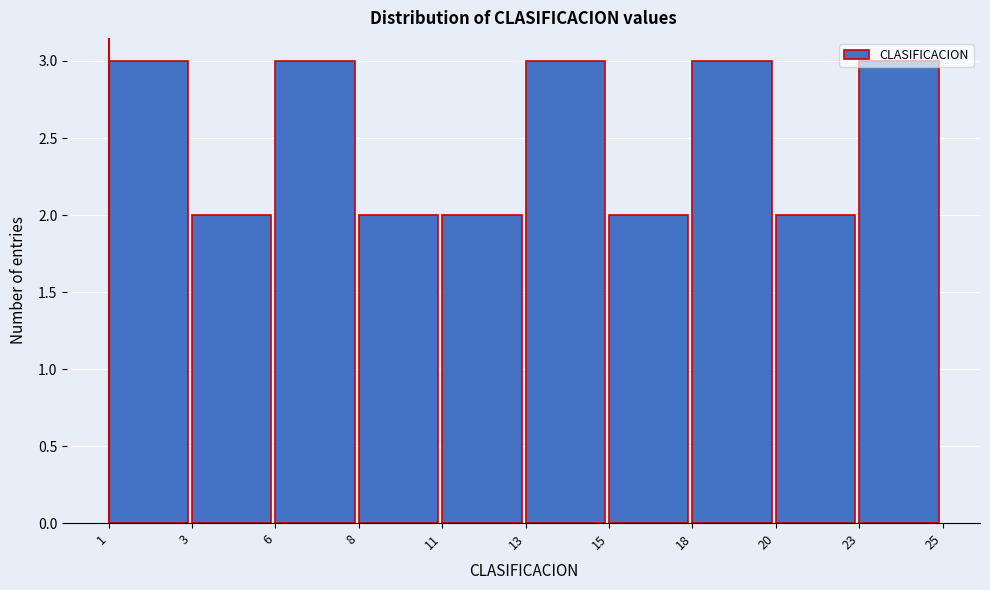

What is the maximum value shown in the chart?

3